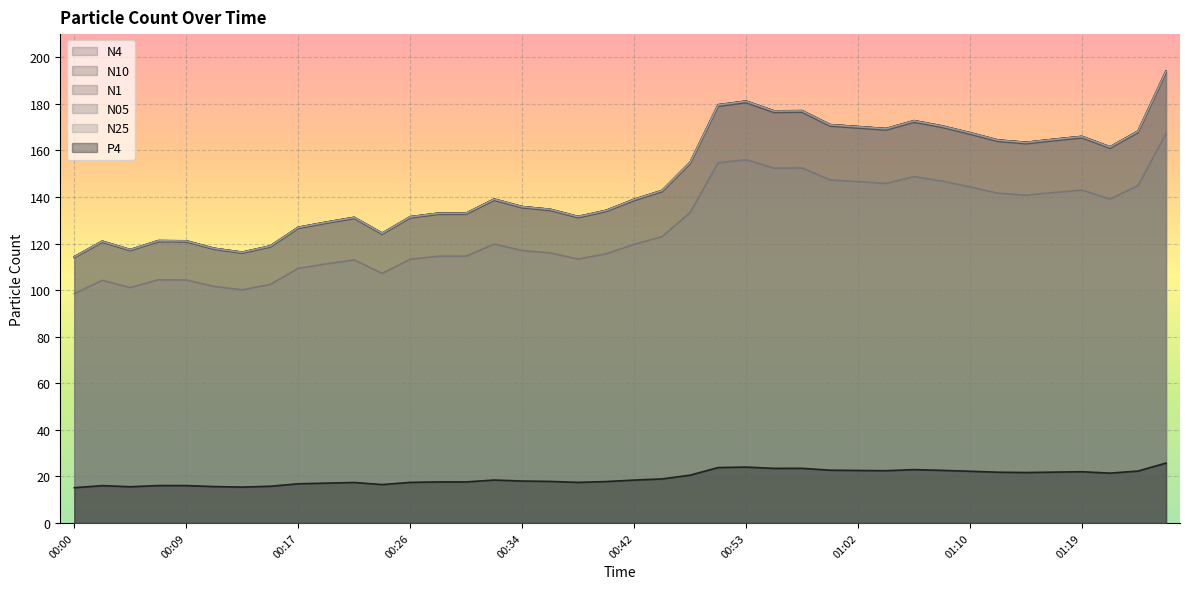

In N1, how many points are lower than both neighbors (excluding endpoints)?

8